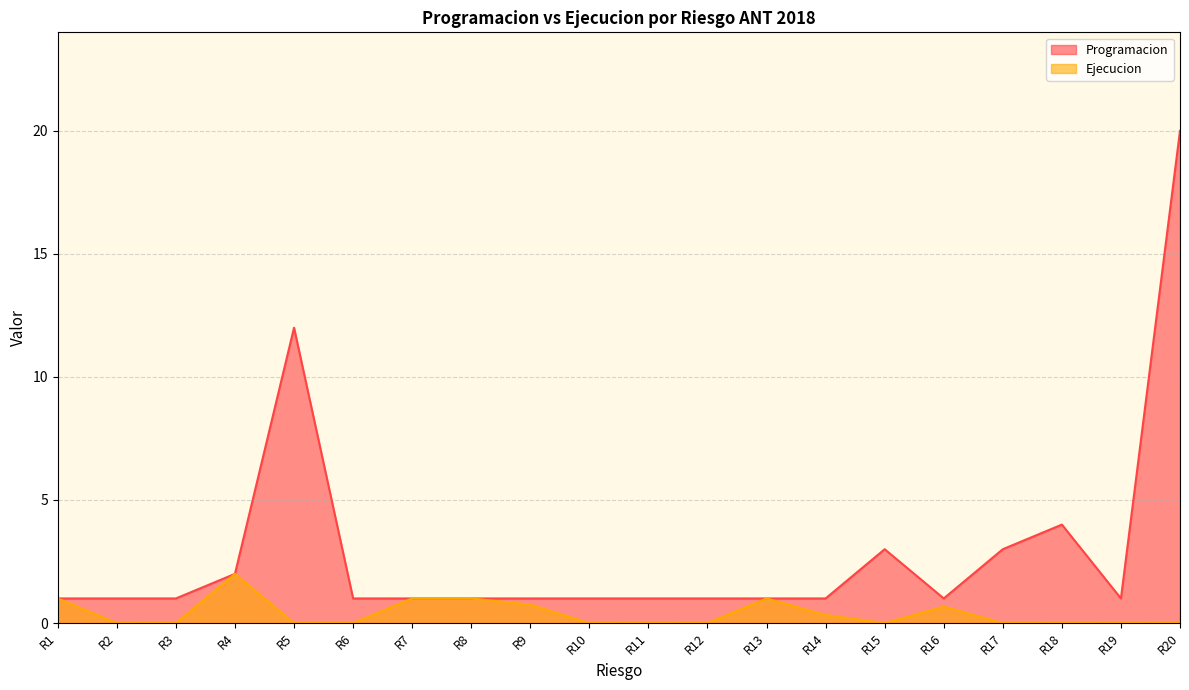

How many values in the Programacion series exceed 1?

6